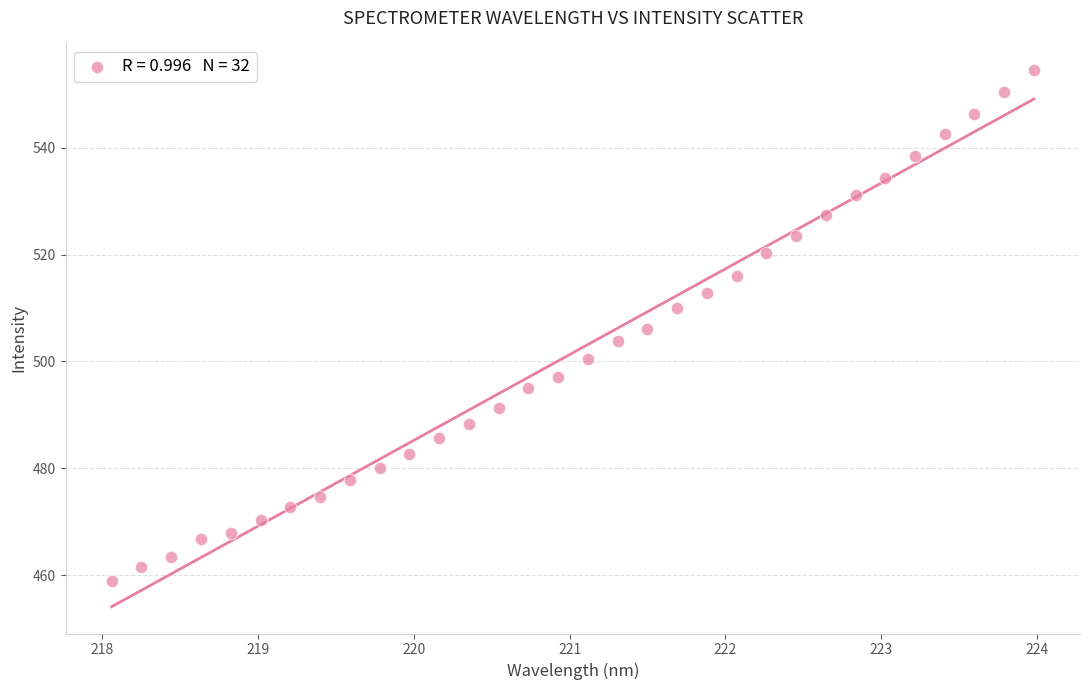

What is the range of X values (max minus min)?

5.9